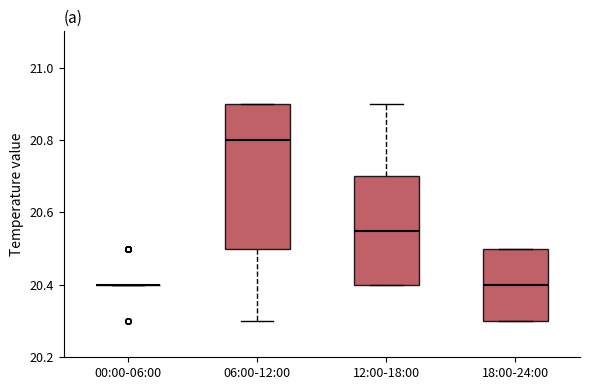

Reading left to right, read every box against the y-axis: the position of its median line, the range the box covers, and the ends of its whiskers. The values are not printed on the chart, so give them approximately, as read against the axis.

00:00-06:00: box collapsed to a line at 20.40, whiskers 20.40 to 20.40
06:00-12:00: median 20.80, box 20.50 to 20.90, whiskers 20.30 to 20.90
12:00-18:00: median 20.56, box 20.40 to 20.70, whiskers 20.40 to 20.90
18:00-24:00: median 20.40, box 20.30 to 20.50, whiskers 20.30 to 20.50